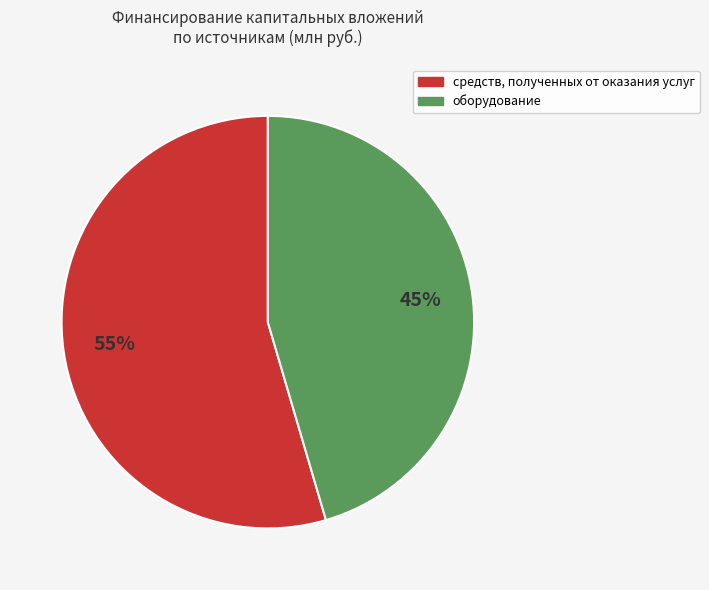

Is it true that оборудование is 58% of the pie?

False